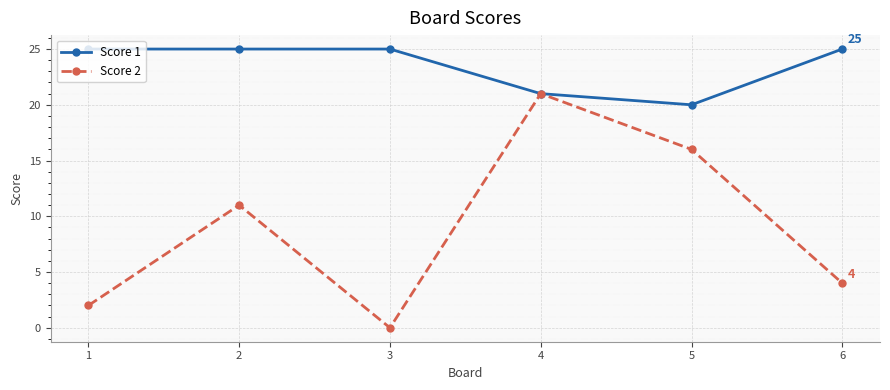

Which series has the largest total across all categories?

Score 1